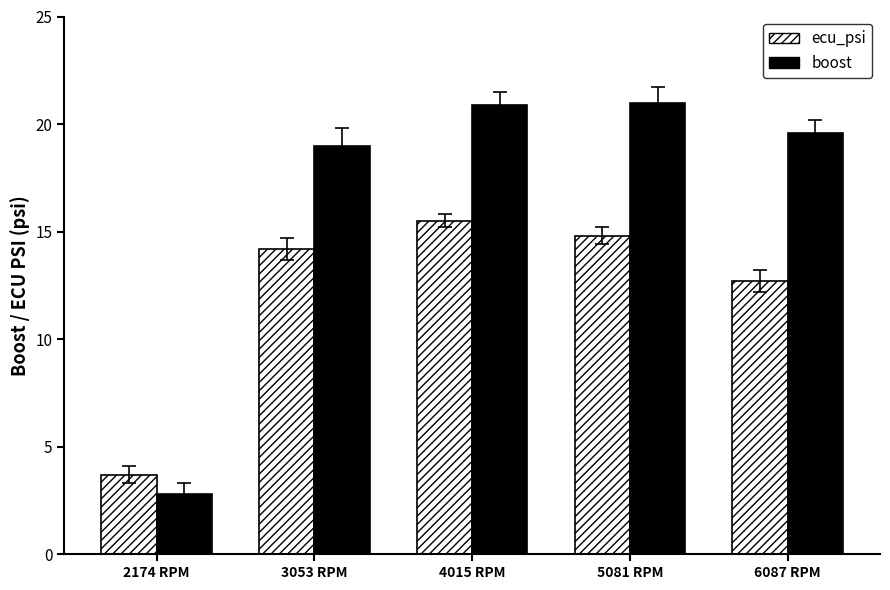

What is the total value across all series at 2174 RPM?

6.5